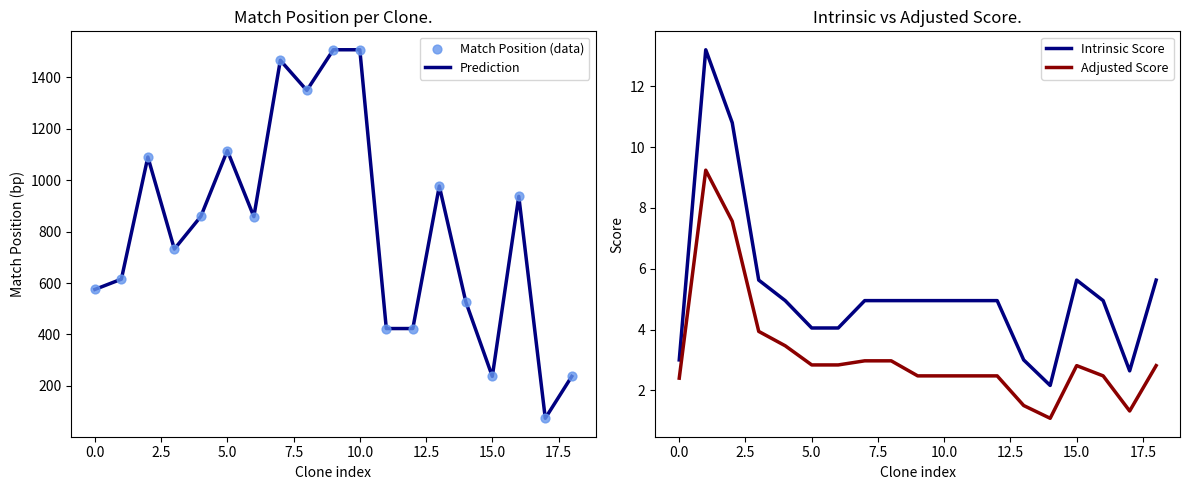

Which series has the largest Y range (max minus min)?

Prediction